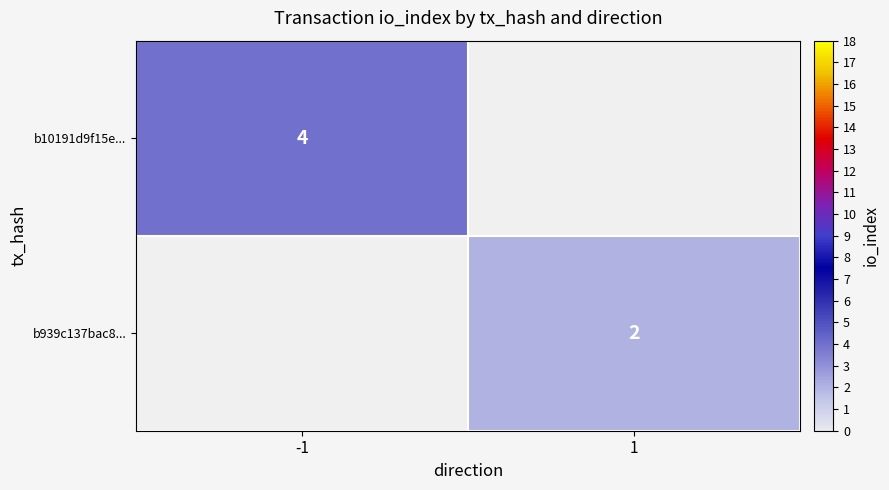

True or false: b10191d9f15e... has a value of 4 at -1.

True